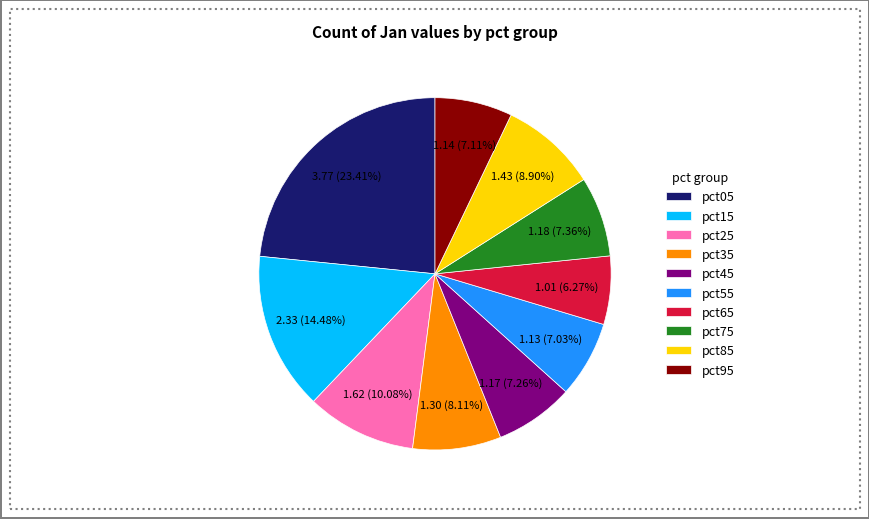

The pct15 slice represents 24% of the pie. True or false?

False